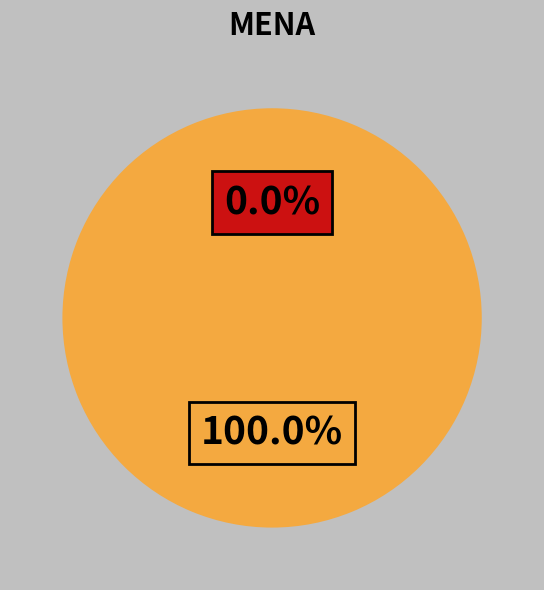

Does any single category account for the majority?

Yes